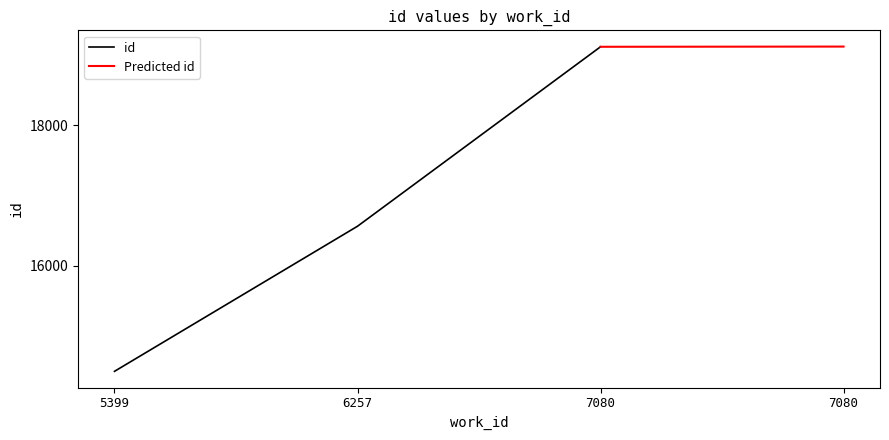

The value at 7080 is 25759. True or false?

False